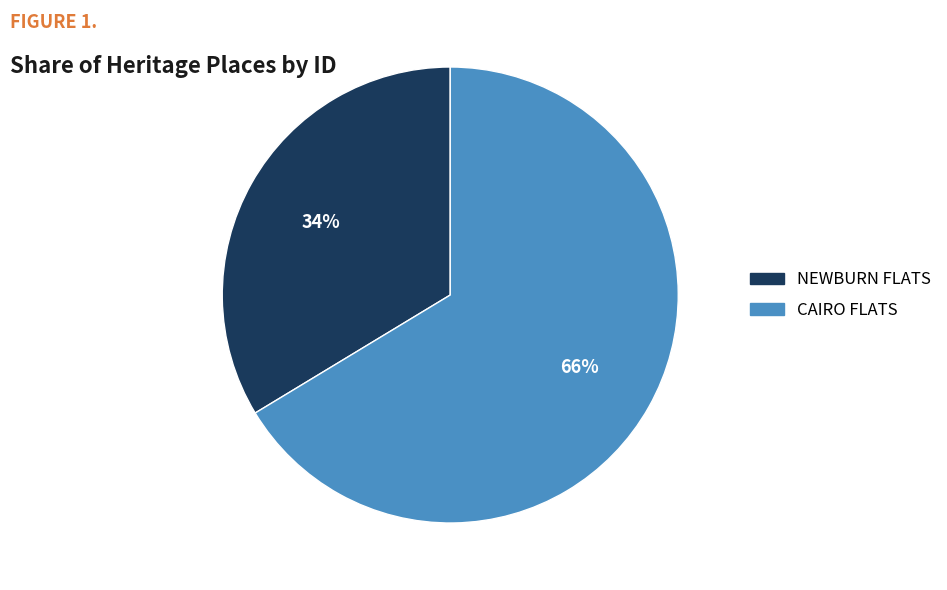

Is there any slice that represents more than half of the pie?

Yes